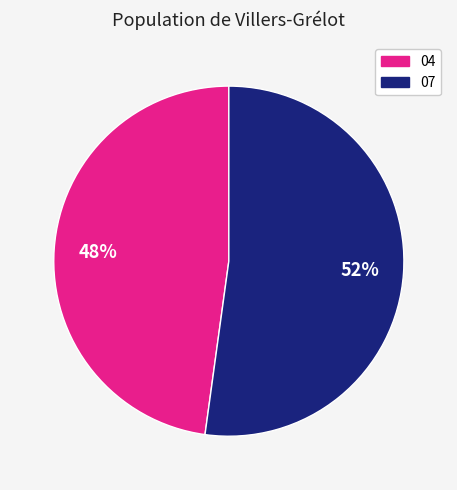

Rank the categories by value from highest to lowest.

07, 04